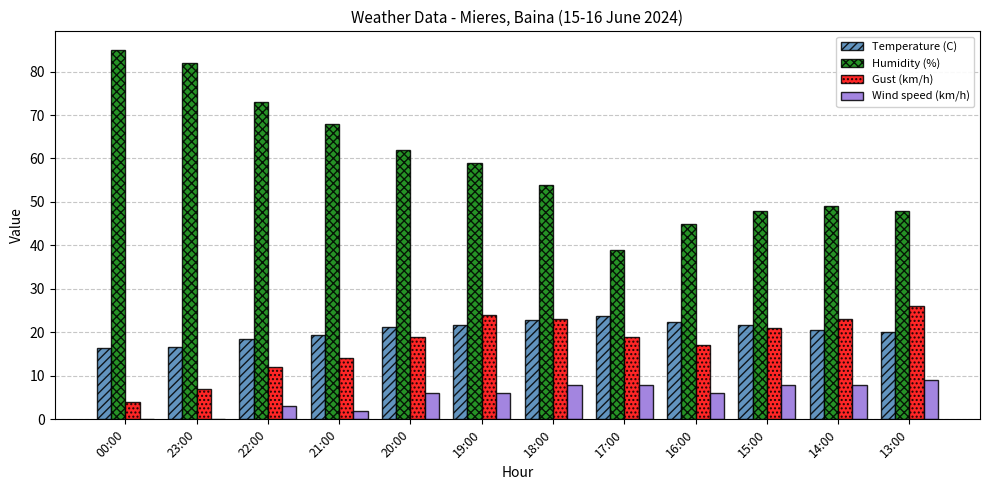

The Temperature (C) series shows 22.5 at 16:00. True or false?

True